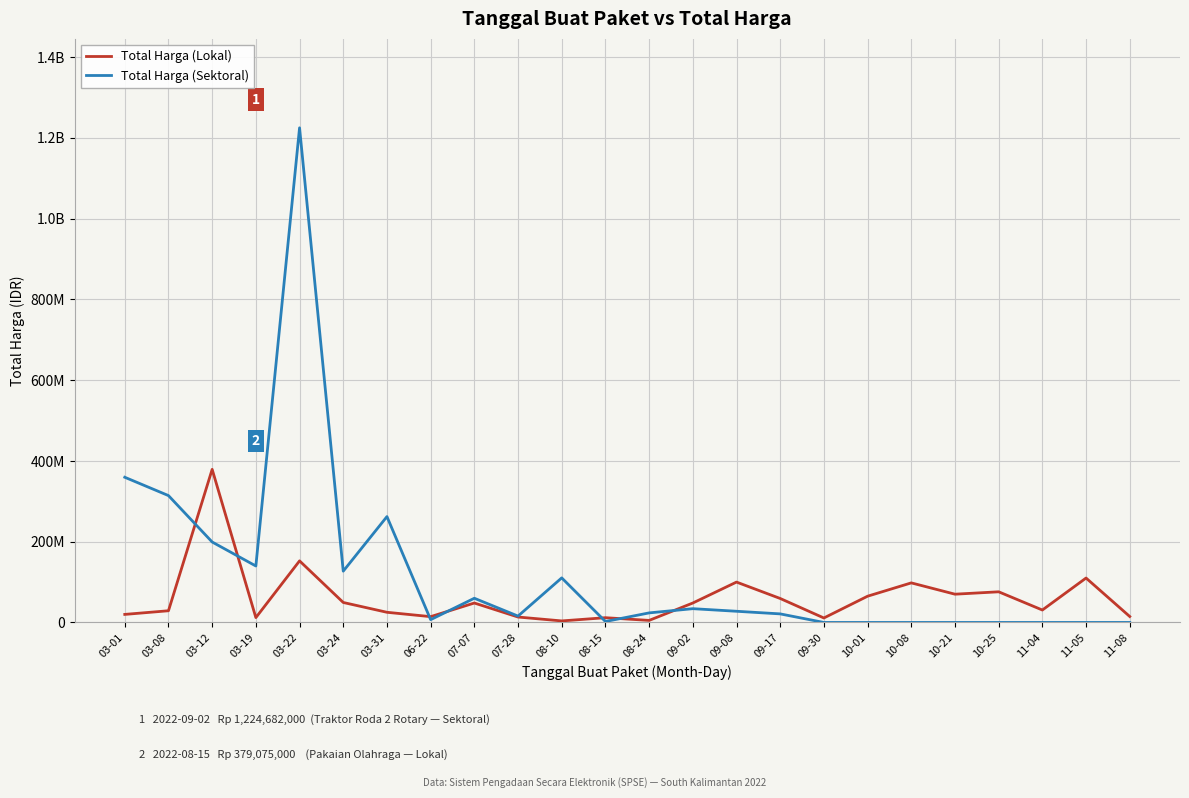

At which category does Total Harga (Sektoral) reach its first local peak?

03-22